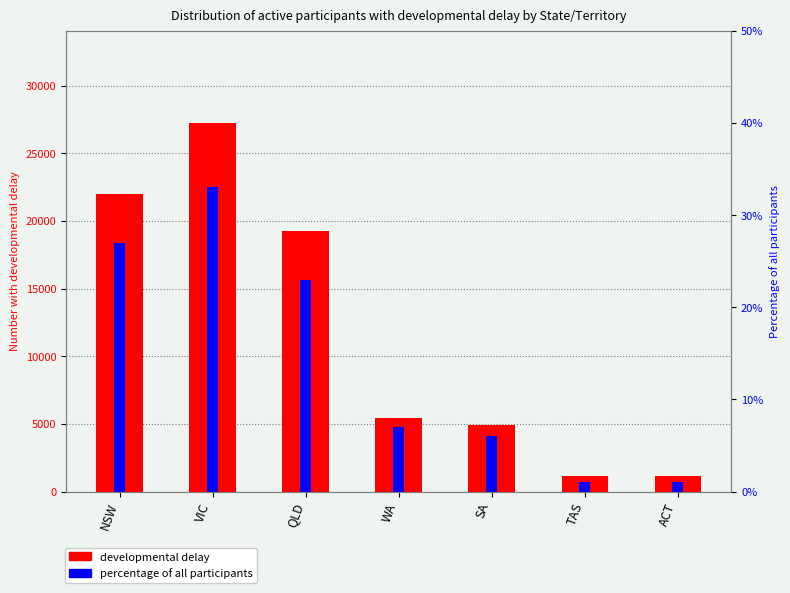

What is the label of the 5th bar from the left?

SA